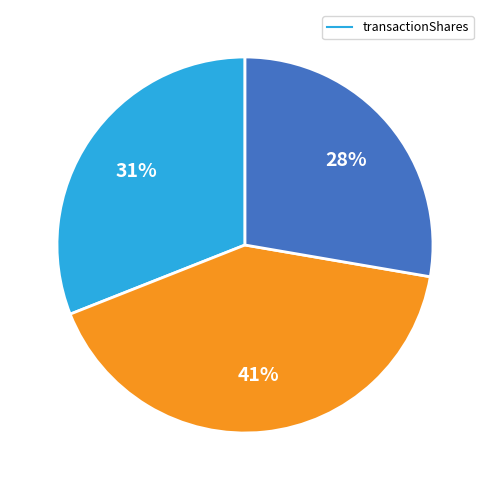

Is there a majority slice in this chart?

No